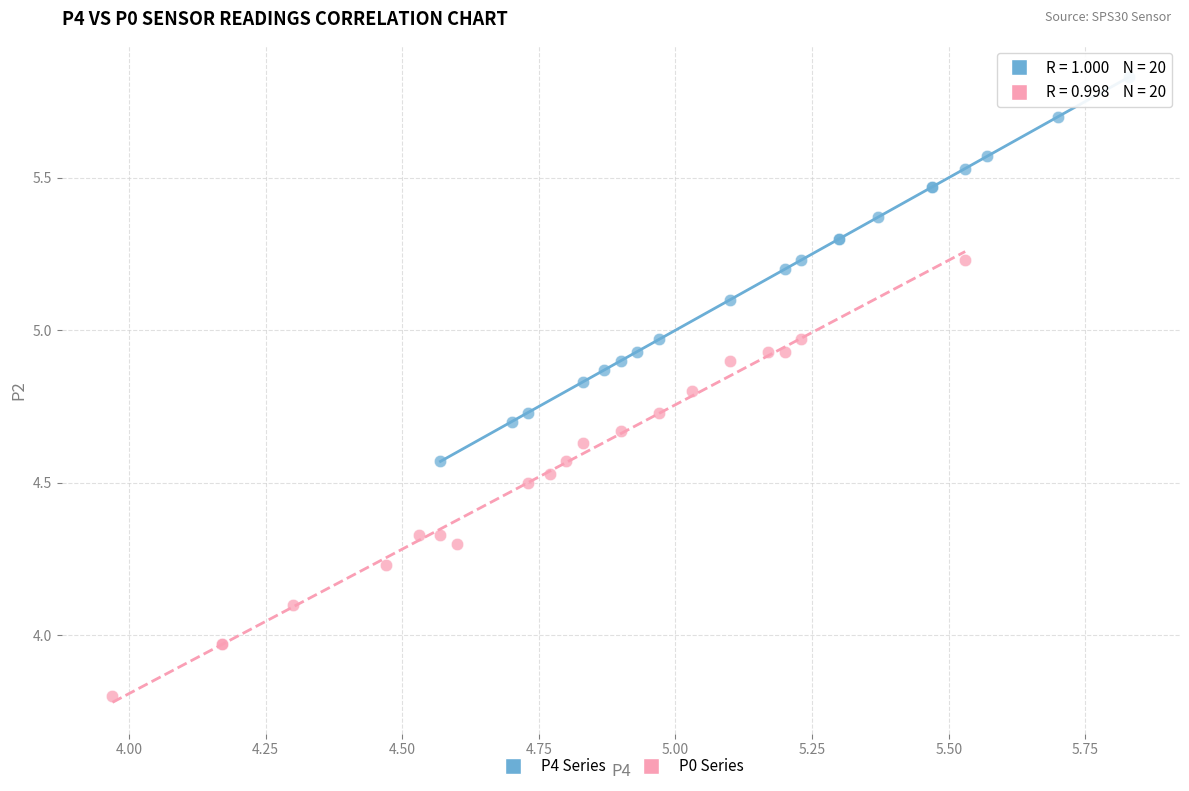

Which series contains the highest Y value?

P4 Series